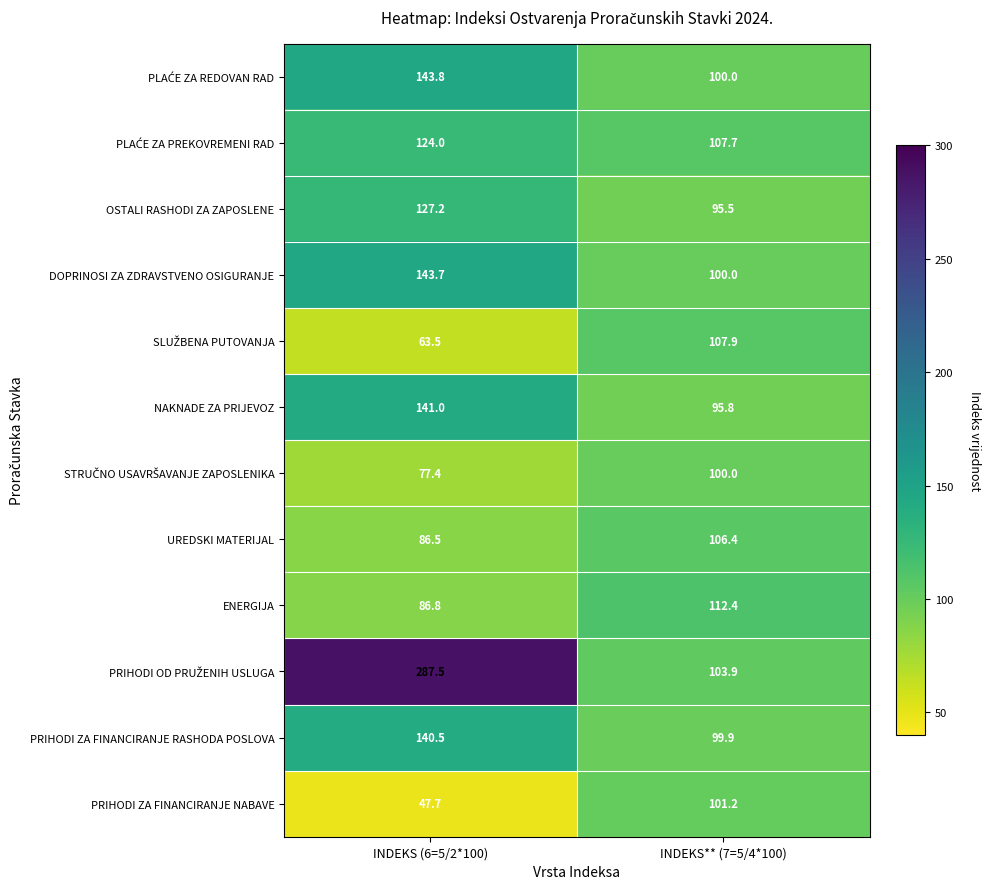

At which category does the chart reach its peak across all series?

INDEKS (6=5/2*100)